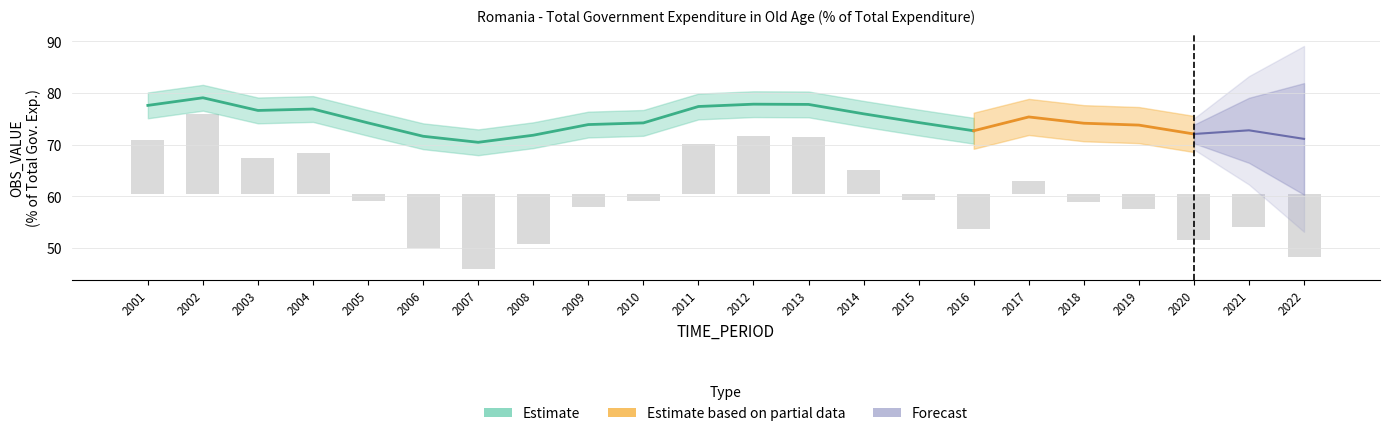

Reading left to right, list all the values displayed in this chart.

2001=10.4	2002=15.5	2003=7.0	2004=7.9	2005=-1.4	2006=-10.4	2007=-14.5	2008=-9.7	2009=-2.5	2010=-1.4	2011=9.6	2012=11.2	2013=11.0	2014=4.7	2015=-1.2	2016=-6.7	2017=2.6	2018=-1.6	2019=-2.9	2020=-8.9	2021=-6.4	2022=-12.2